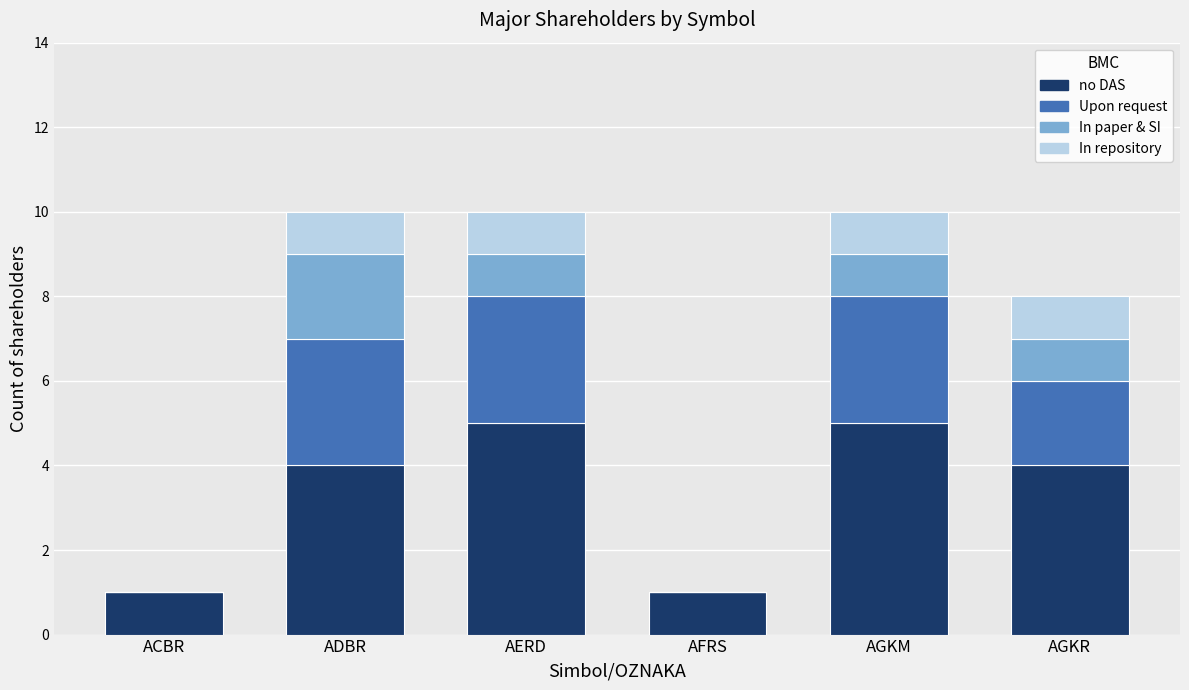

What is the total value across all series at AGKR?

8